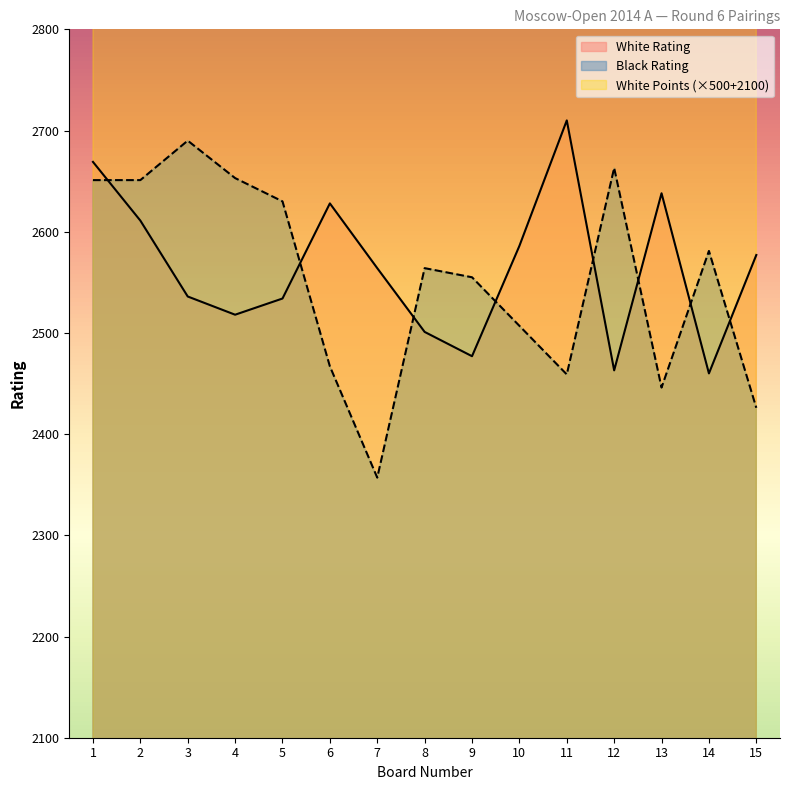

How many intersections are there between Black Rating and White Rating?

8